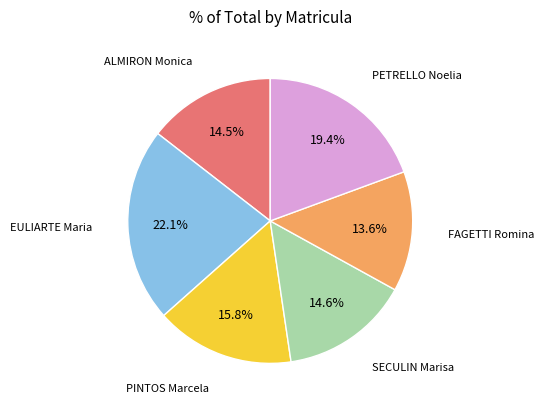

Is there any slice that represents more than half of the pie?

No